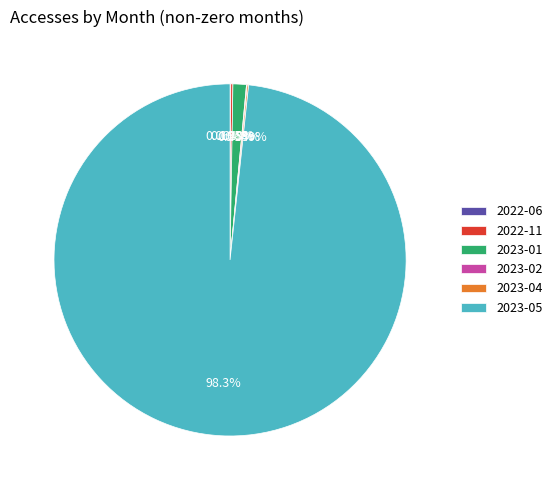

Is 2023-05 the majority of the pie?

Yes